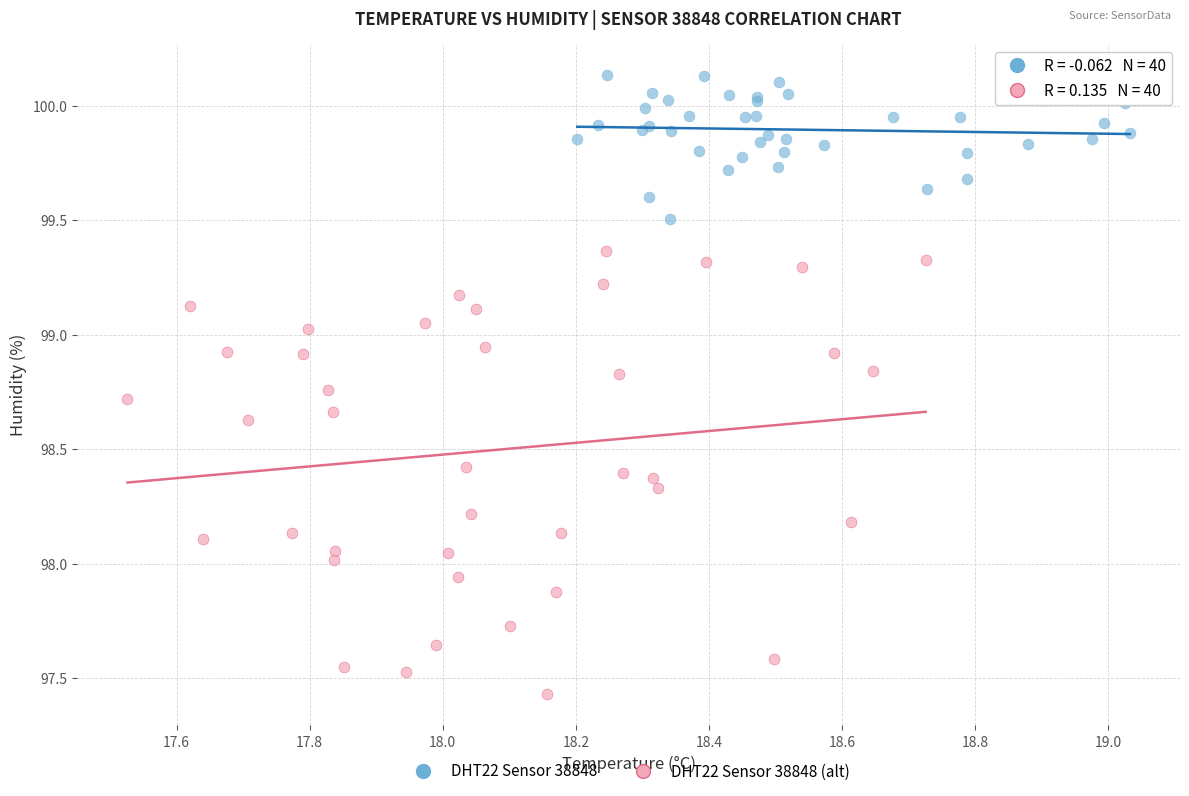

Which series contains the lowest Y value?

DHT22 Sensor 38848 (alt)